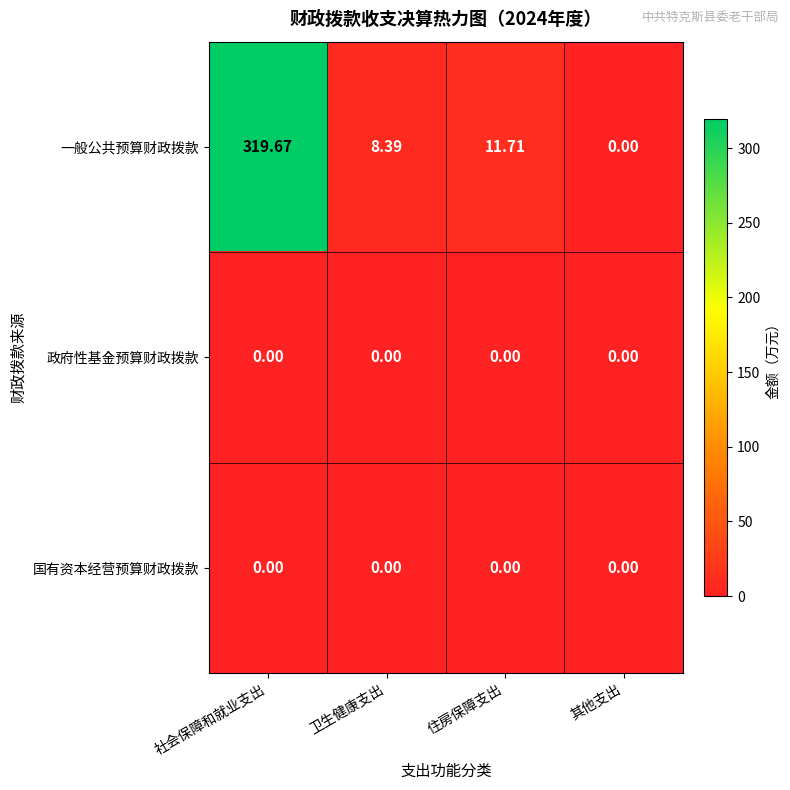

Which series has the widest spread of values?

一般公共预算财政拨款